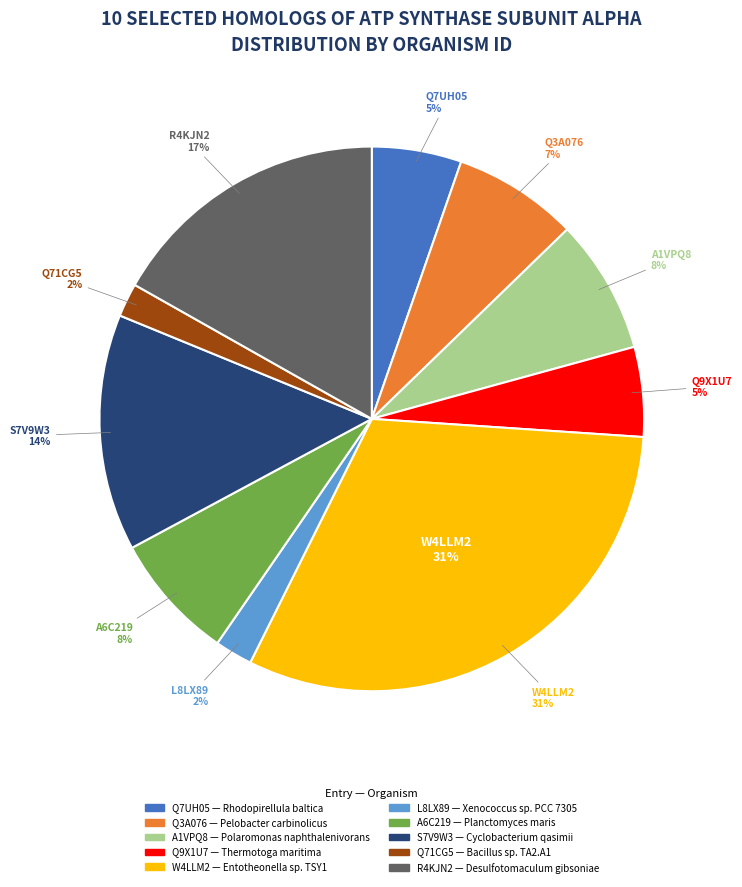

To the nearest percent, what is the difference between the S7V9W3 (Cyclobacterium qasimii) and Q9X1U7 (Thermotoga maritima) slice percentages?

9%